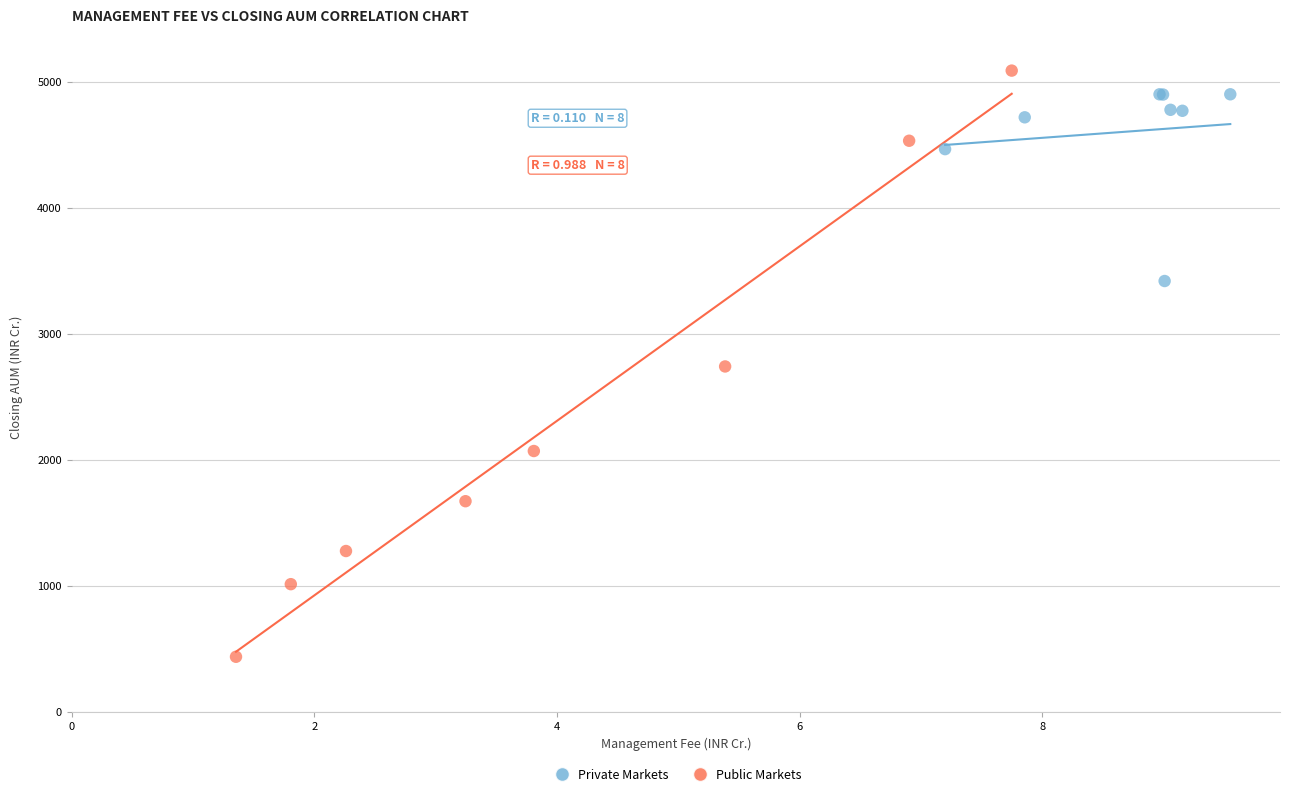

What are all the series names shown in the legend?

Private Markets, Public Markets